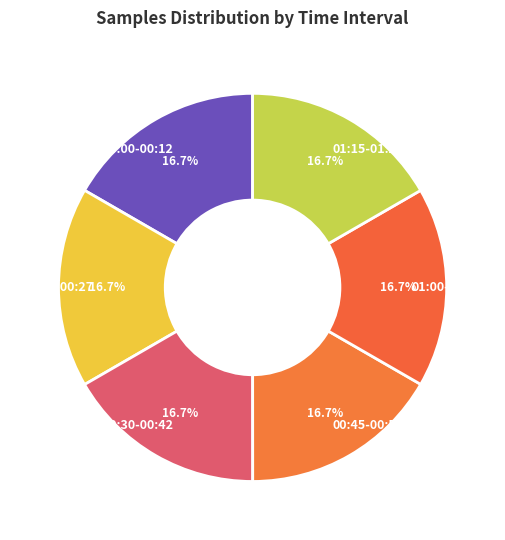

Is there a majority slice in this chart?

No